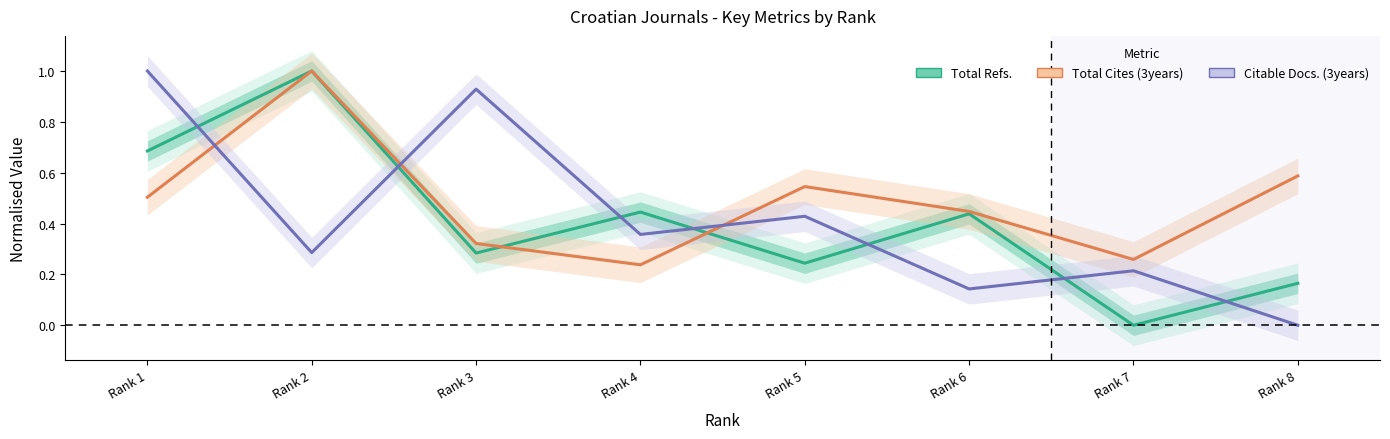

What is the difference between the maximum and second lowest values in the Total Refs. series?

0.8